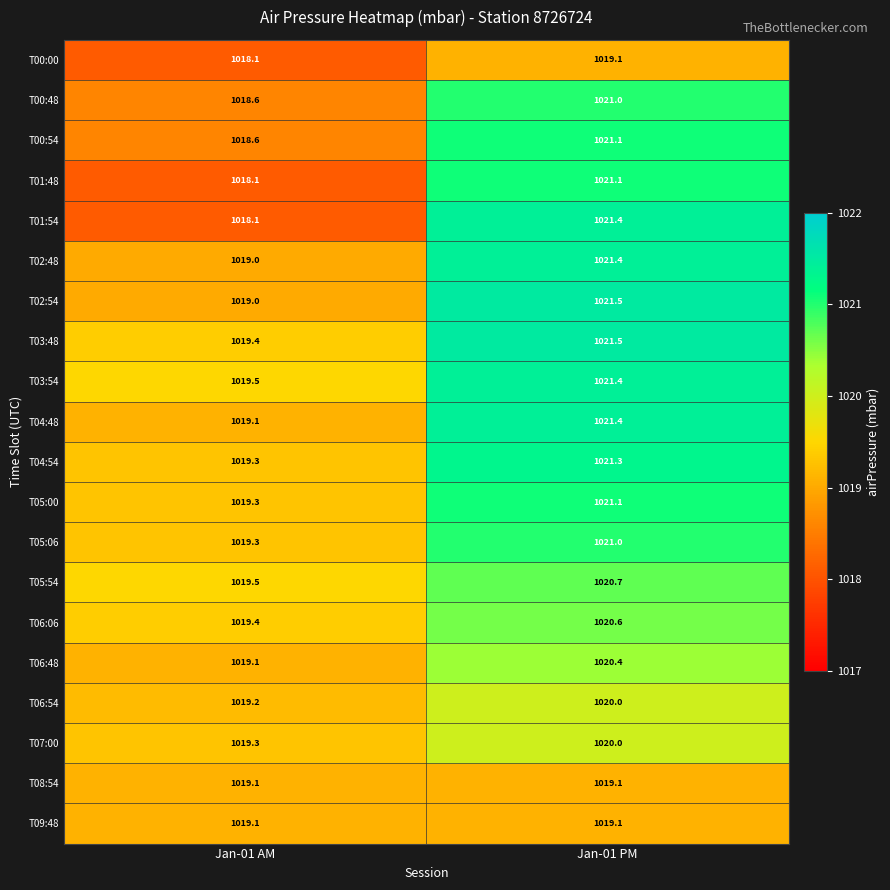

How many data points does each series have?

2